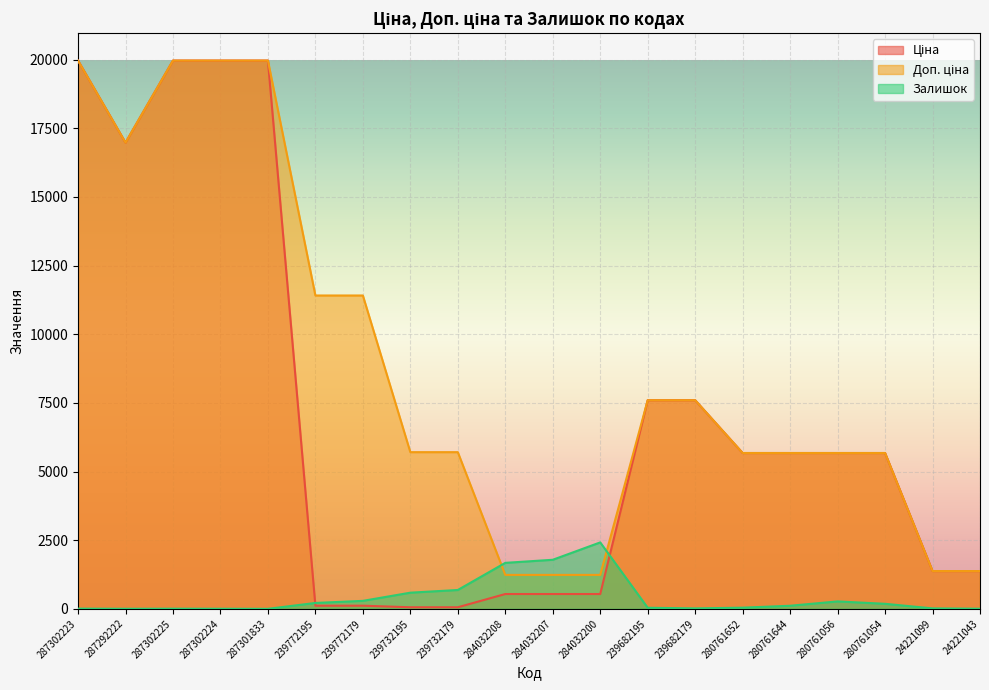

Between 287302225 and 239772179, which series saw the biggest shift?

Ціна